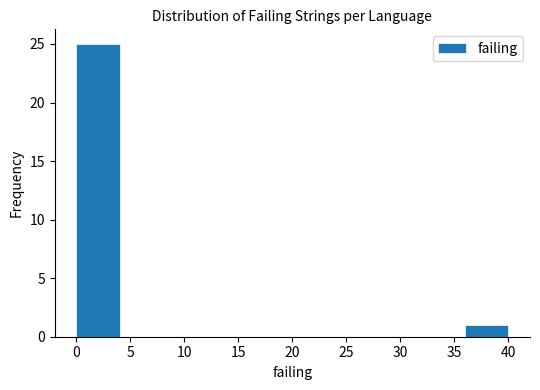

Reading left to right, list every bar in this chart as the range it spans on the x-axis followed by its height. The values are not printed on the chart, so give them approximately, as read against the axis.

0 to 4: 25
4 to 8: 0
8 to 12: 0
12 to 16: 0
16 to 20: 0
20 to 24: 0
24 to 28: 0
28 to 32: 0
32 to 36: 0
36 to 40: 1